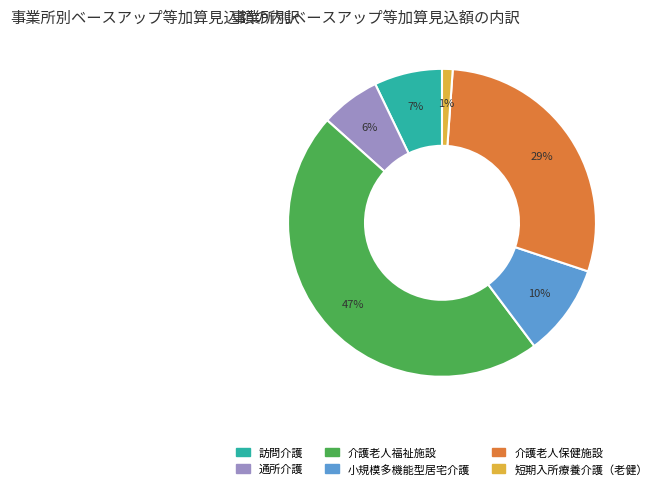

To the nearest percent, what percentage of the pie is 訪問介護?

7%